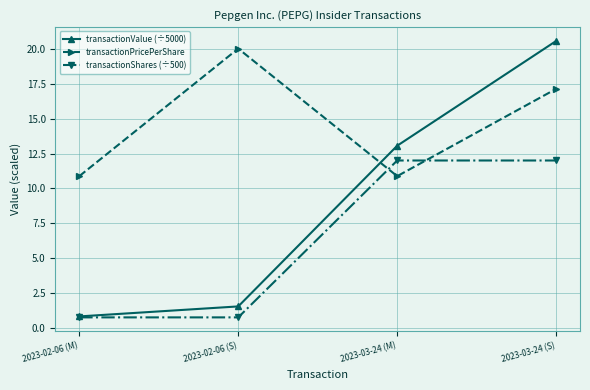

Which series has the widest spread of values?

transactionValue (÷5000)